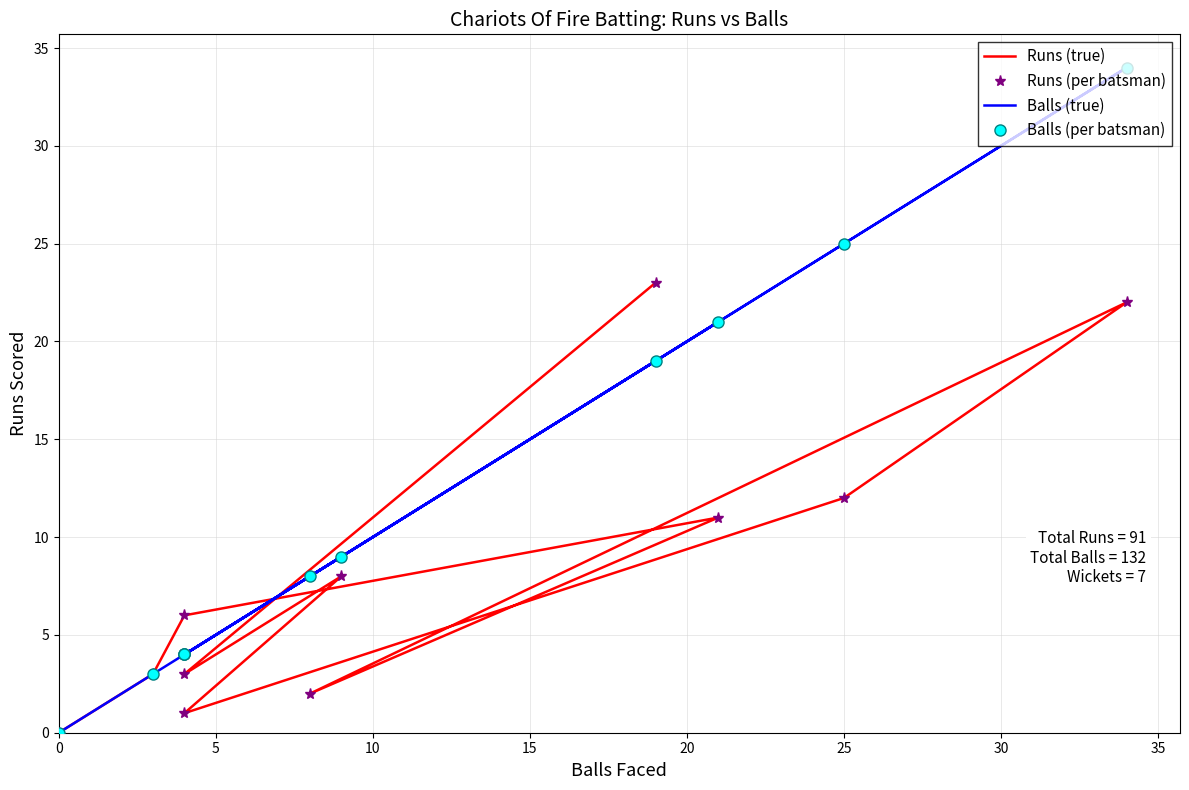

What is the average value of the Runs (per batsman) series?

8